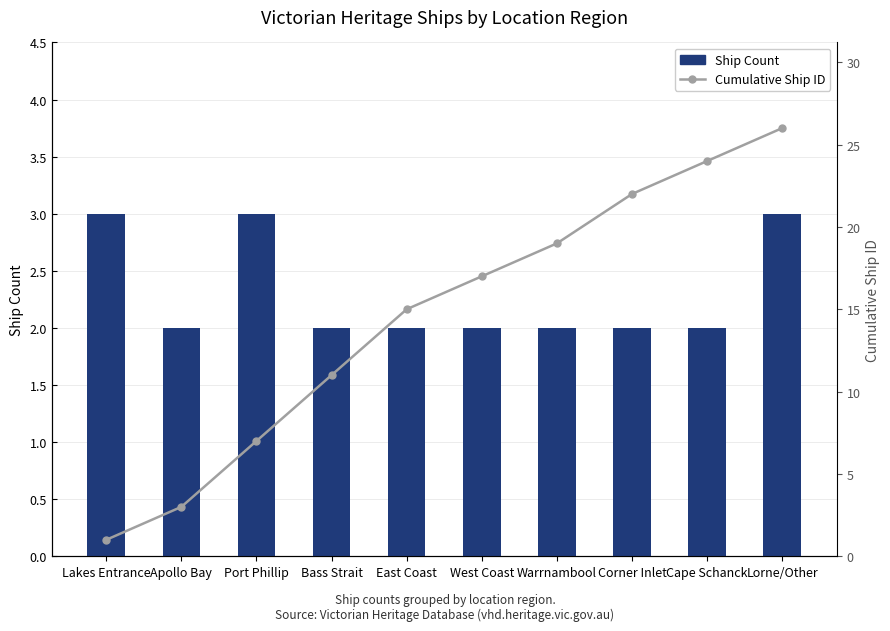

Rank the categories by Cumulative Ship ID value from highest to lowest.

Lorne/Other, Cape Schanck, Corner Inlet, Warrnambool, West Coast, East Coast, Bass Strait, Port Phillip, Apollo Bay, Lakes Entrance